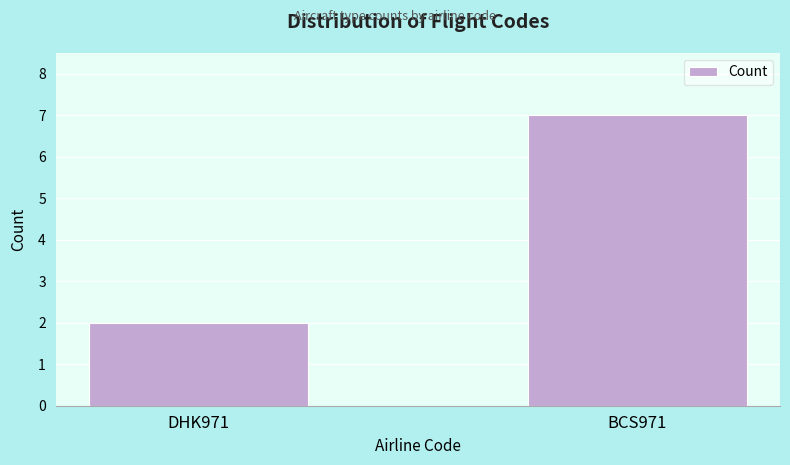

What is the difference between the values at DHK971 and BCS971?

5